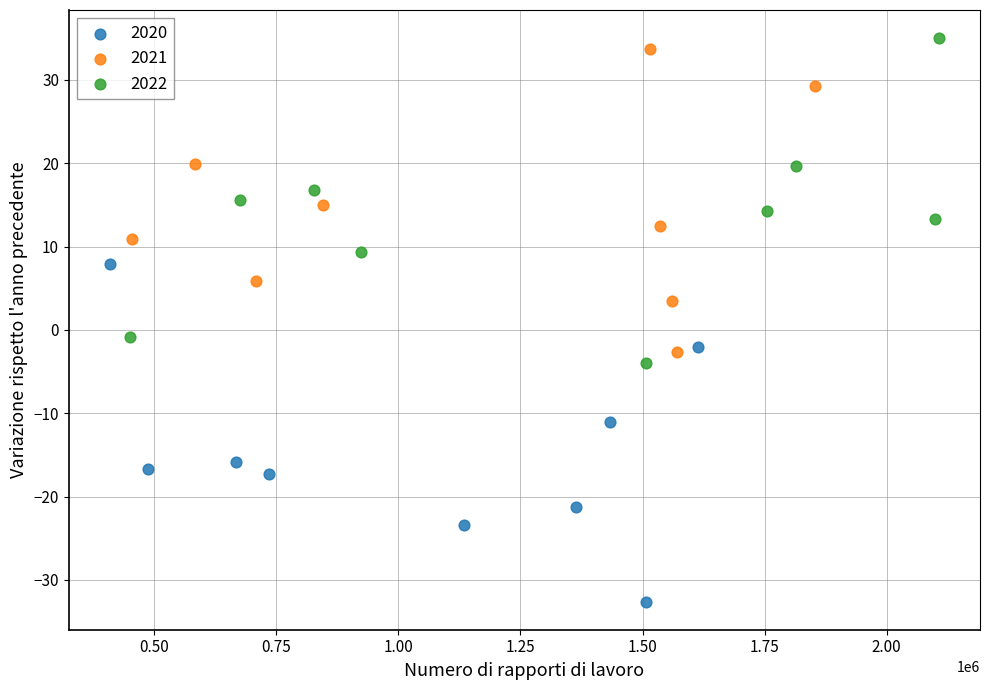

Which series reaches the minimum Y coordinate?

2020